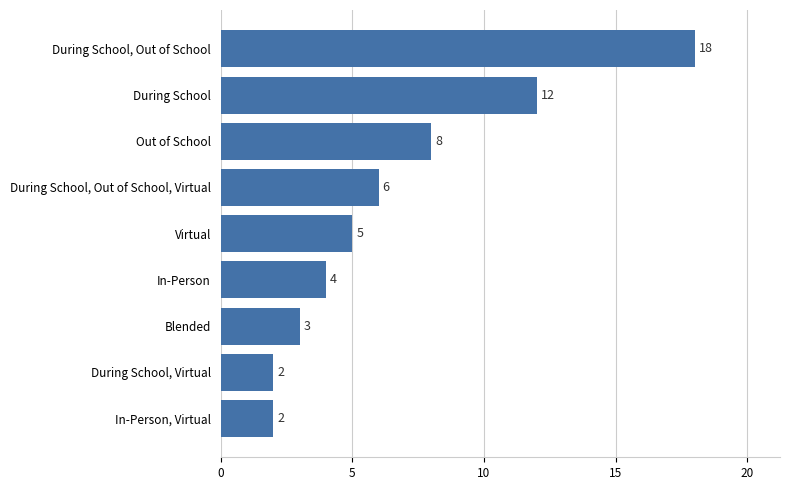

Where is the data nearest to the value 10?

Out of School